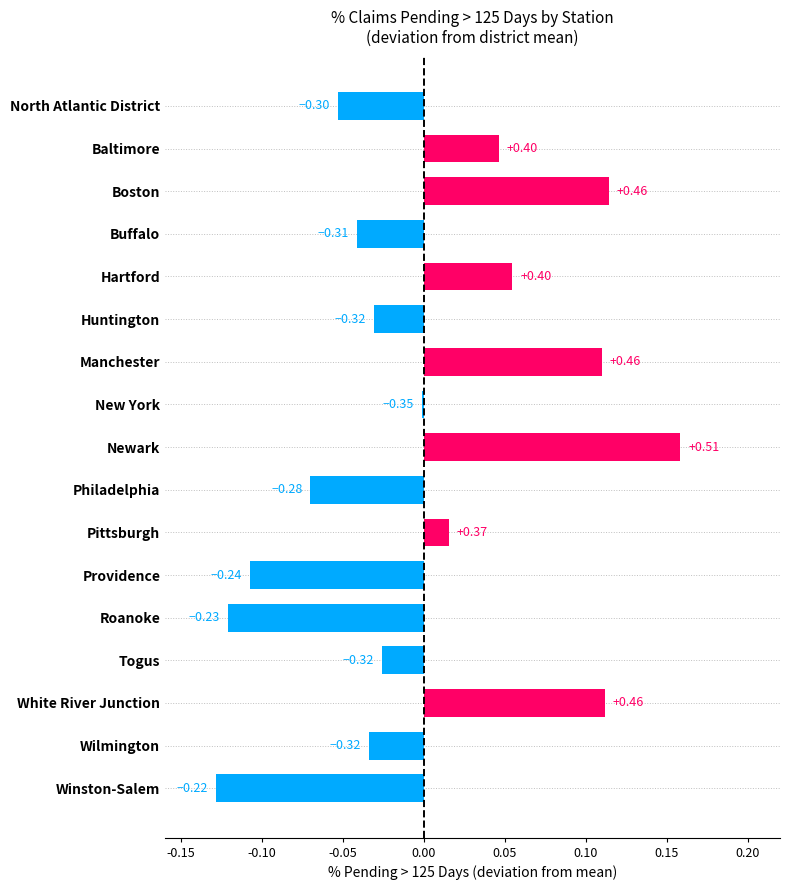

Does the chart contain any negative values?

Yes